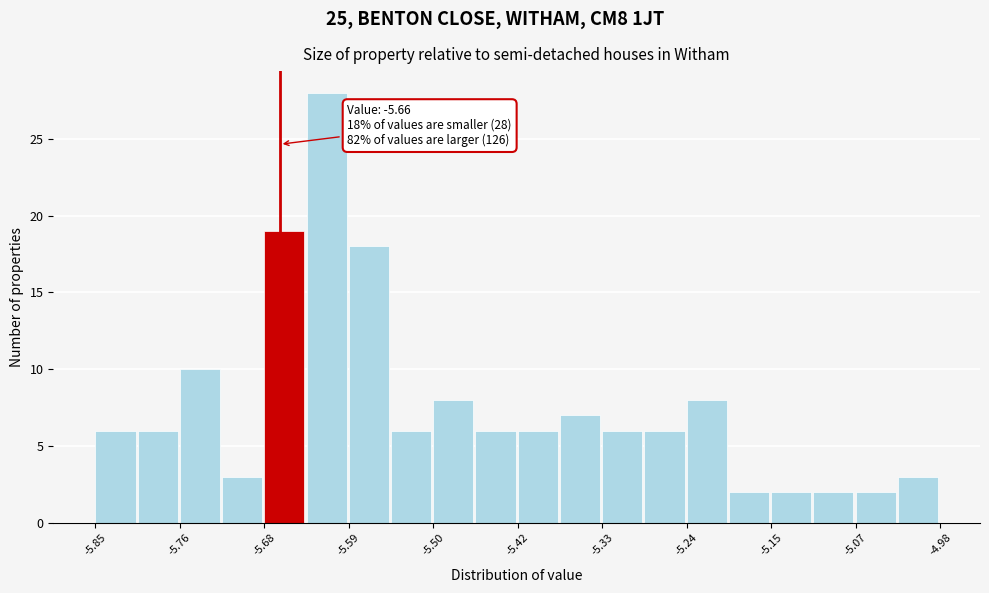

Which range on the x-axis has the tallest bar?

-5.63 to -5.59